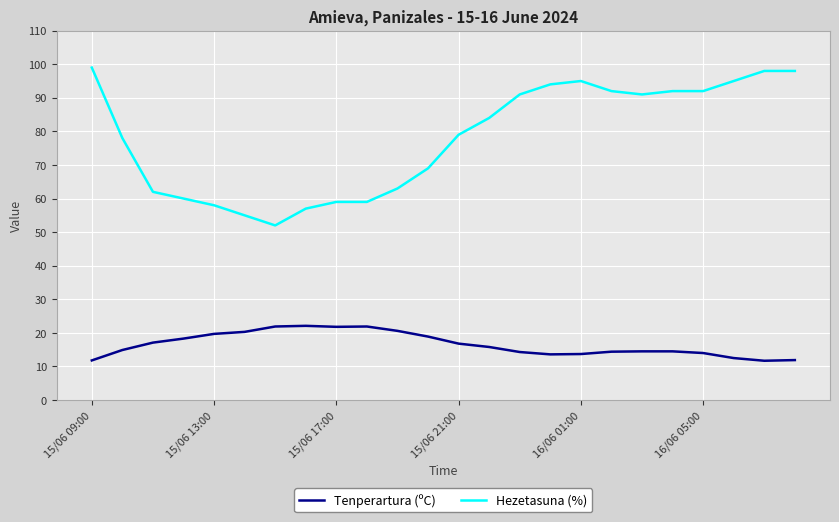

Does the chart have visible grid lines?

Yes